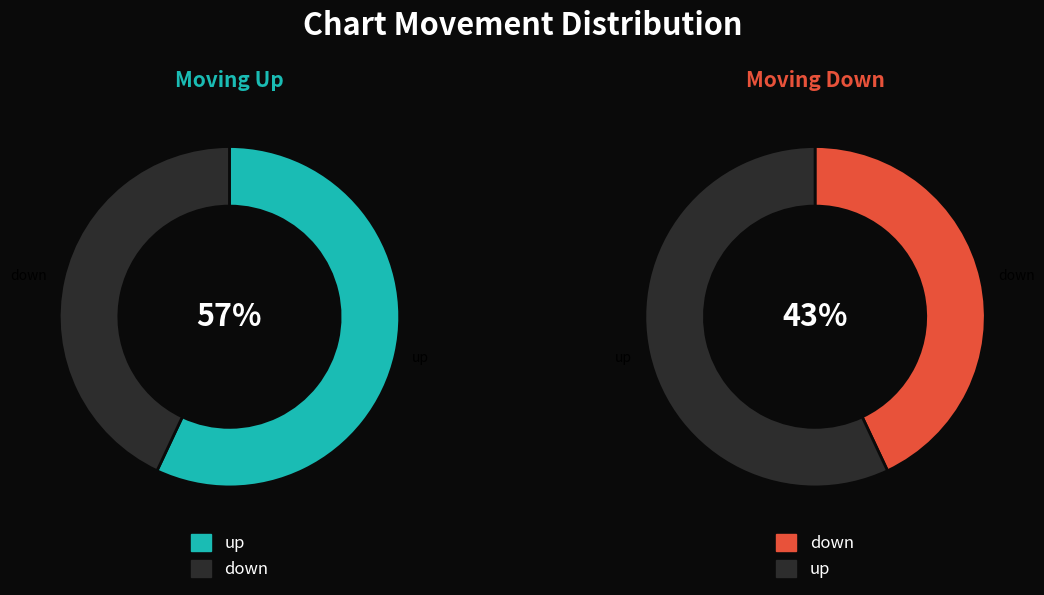

What is the largest slice in the pie chart?

up